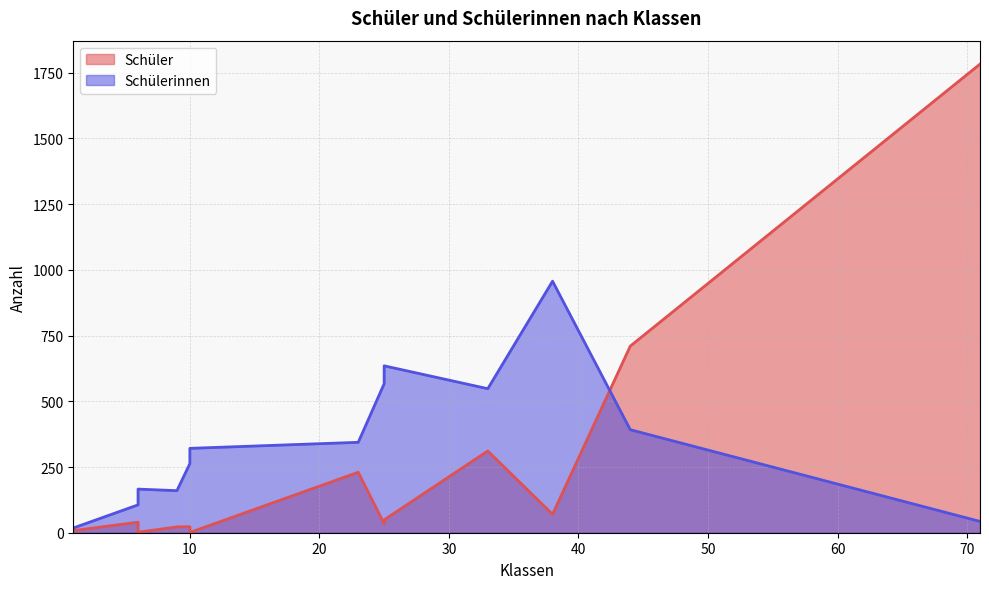

Is the value of Schüler at 6 greater than the value of Schülerinnen at 6?

No